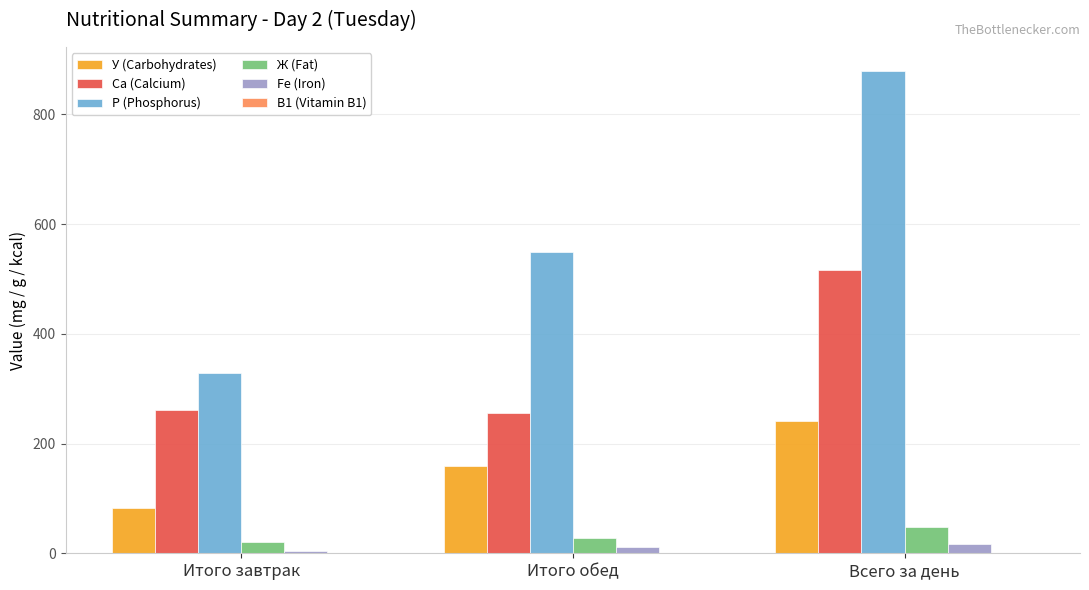

At which category is the sum across all series the highest?

Всего за день